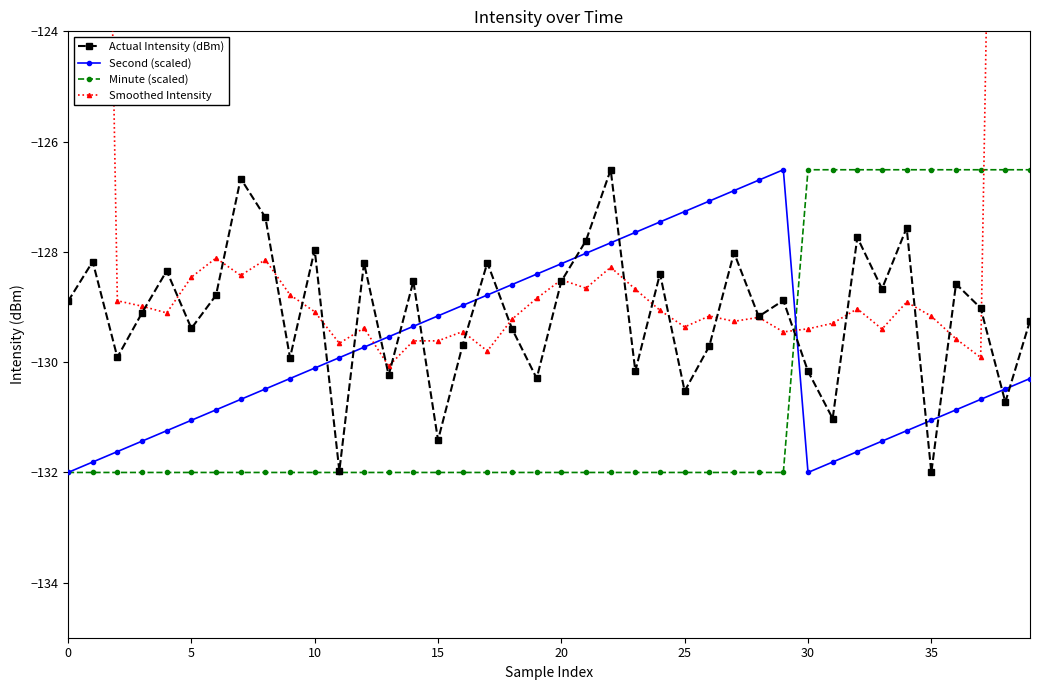

True or false: Minute (scaled) has more than 0 points higher than both neighbors.

False